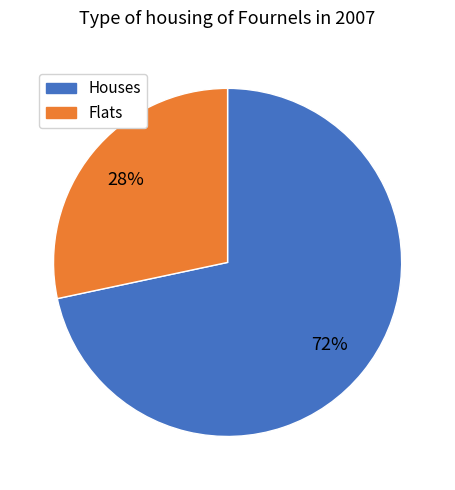

How many slices are in this pie chart?

2